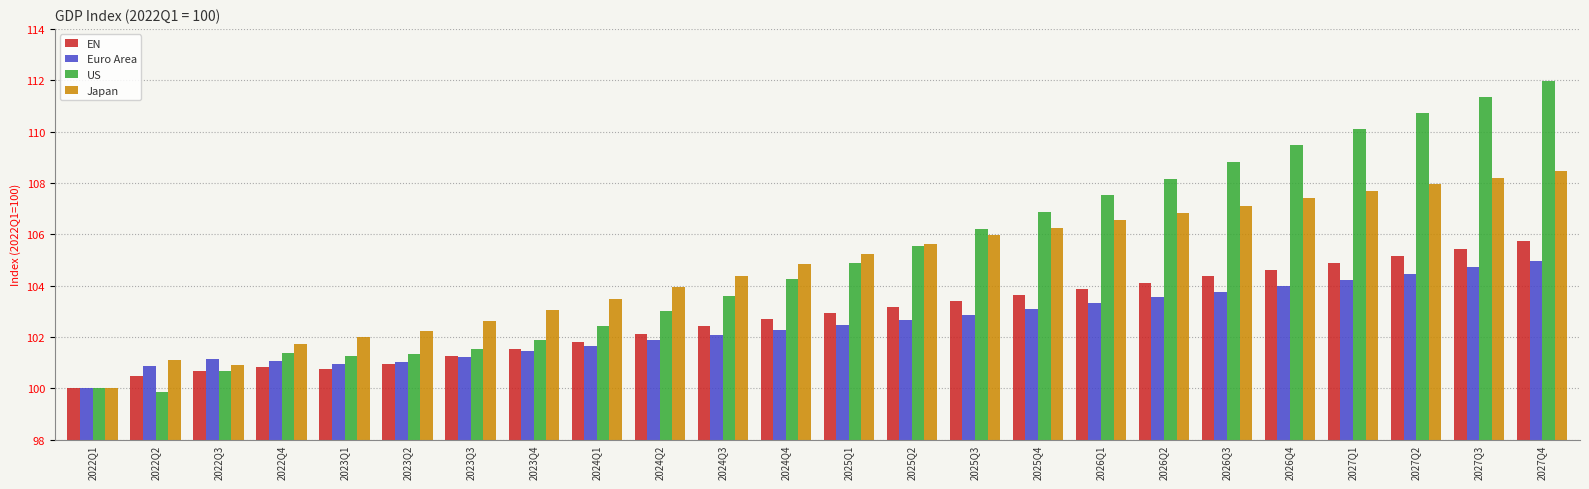

Which series changed the most between 2024Q3 and 2026Q2?

US